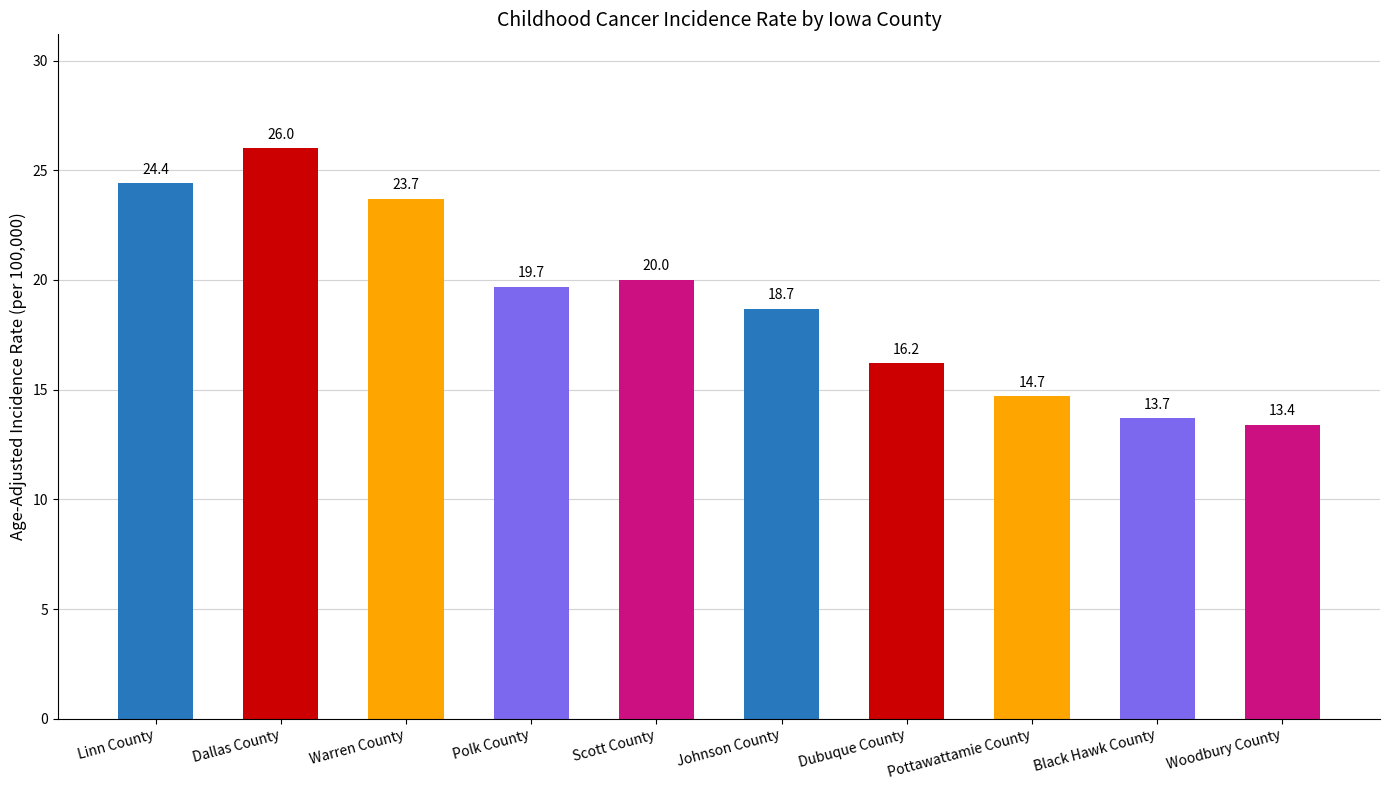

Reading left to right, extract all data points from this chart.

24.4	26.0	23.7	19.7	20.0	18.7	16.2	14.7	13.7	13.4